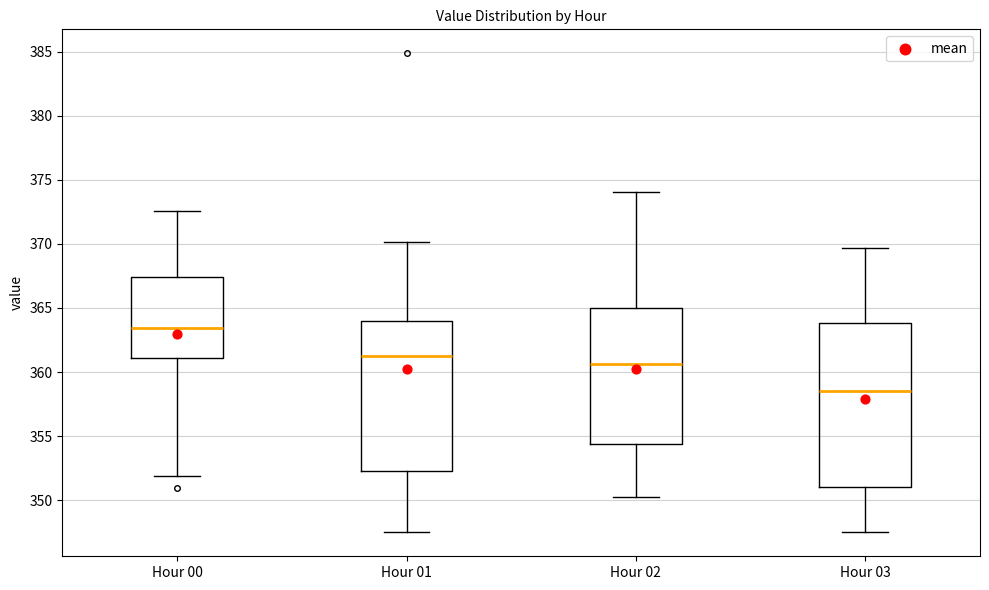

Where does the upper whisker of the box for Hour 01 end on the y-axis? The values are not printed on the chart, so give them approximately, as read against the axis.

370.0